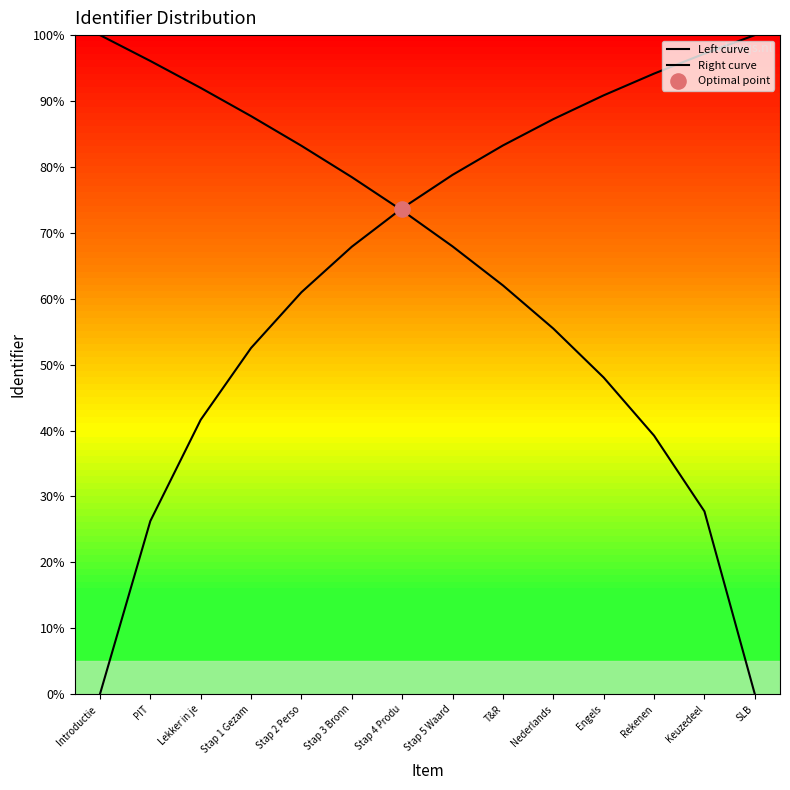

What is the total value across all series at T&R?

145.3